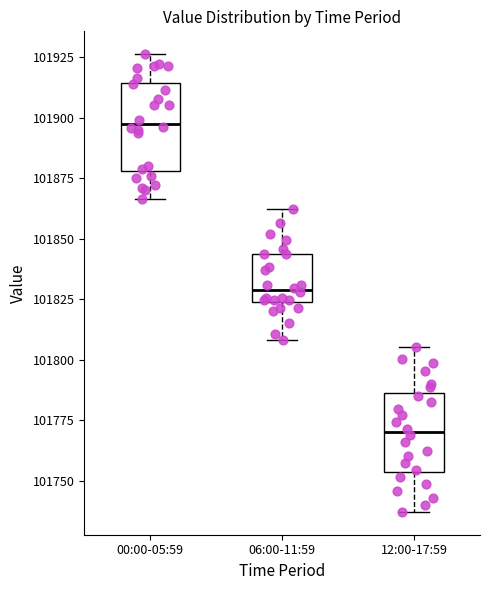

Reading left to right, read every box against the y-axis: the position of its median line, the range the box covers, and the ends of its whiskers. The values are not printed on the chart, so give them approximately, as read against the axis.

00:00-05:59: median 101900, box 101880 to 101915, whiskers 101865 to 101925
06:00-11:59: median 101830, box 101825 to 101845, whiskers 101810 to 101860
12:00-17:59: median 101770, box 101755 to 101785, whiskers 101735 to 101805